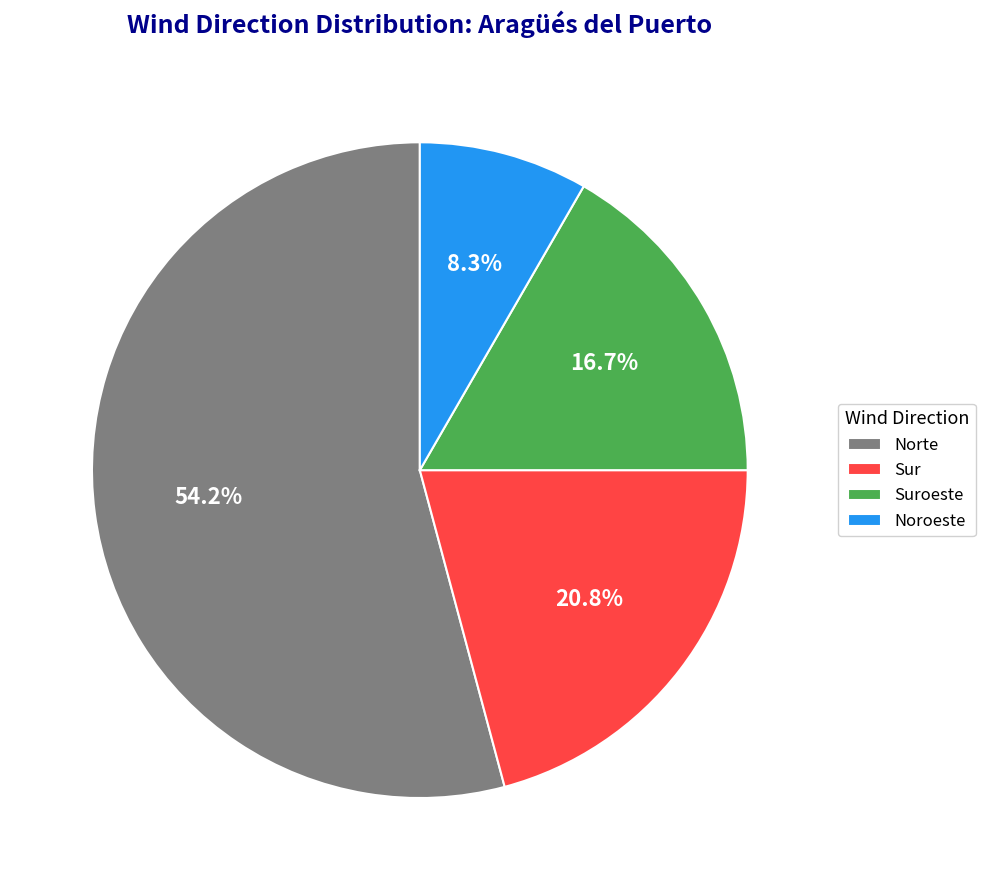

Does Suroeste account for over 50% of the chart?

No